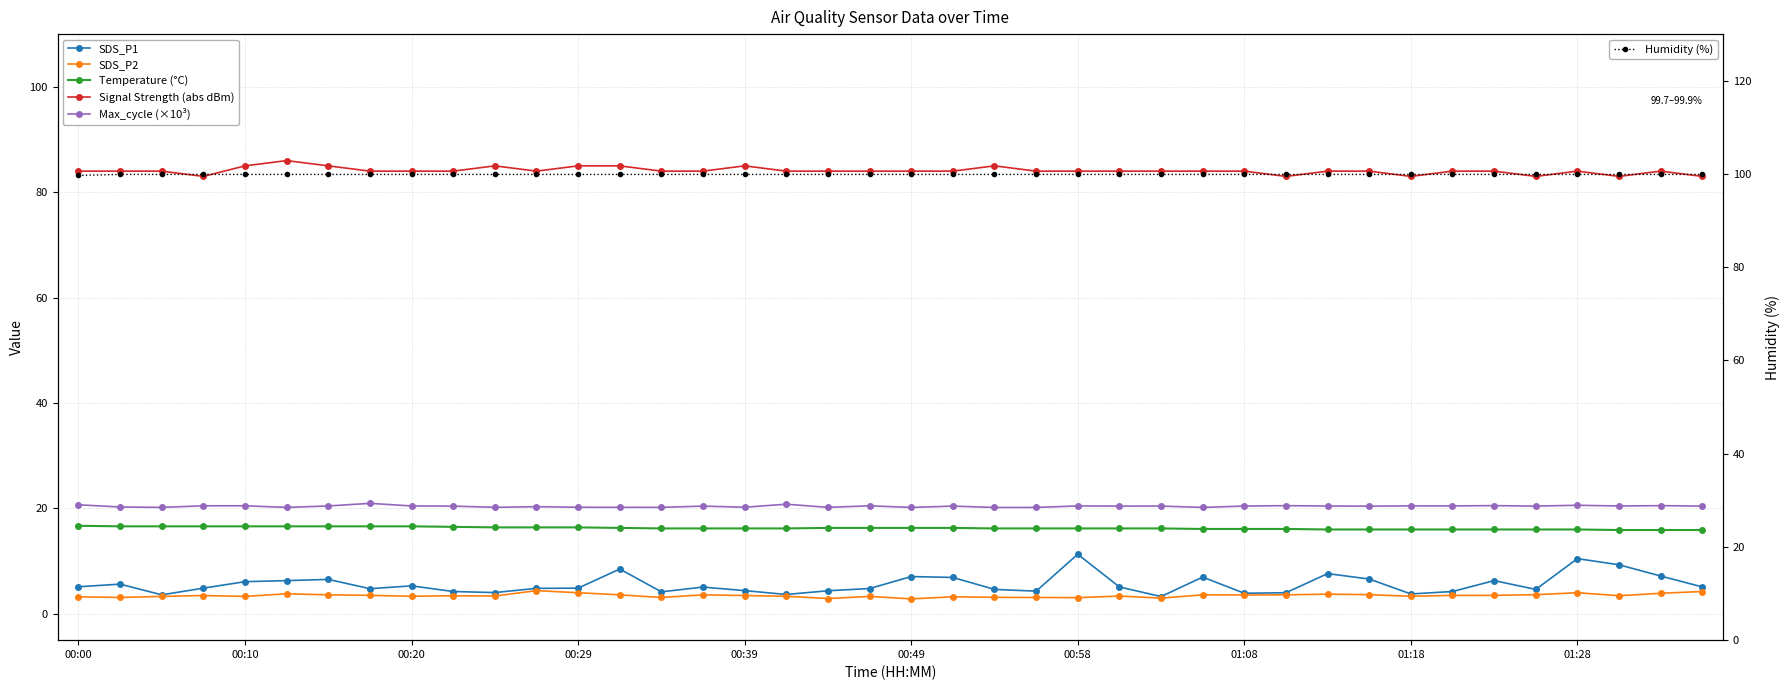

What is the minimum value for Humidity (%)?

99.7